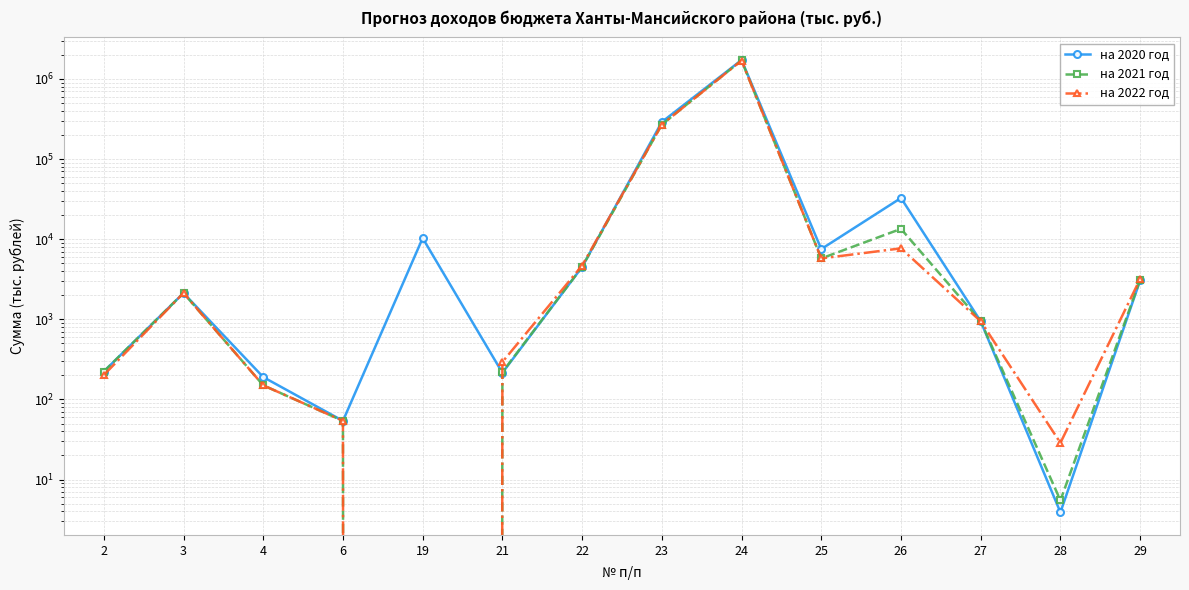

True or false: на 2022 год and на 2021 год intersect in this chart.

True